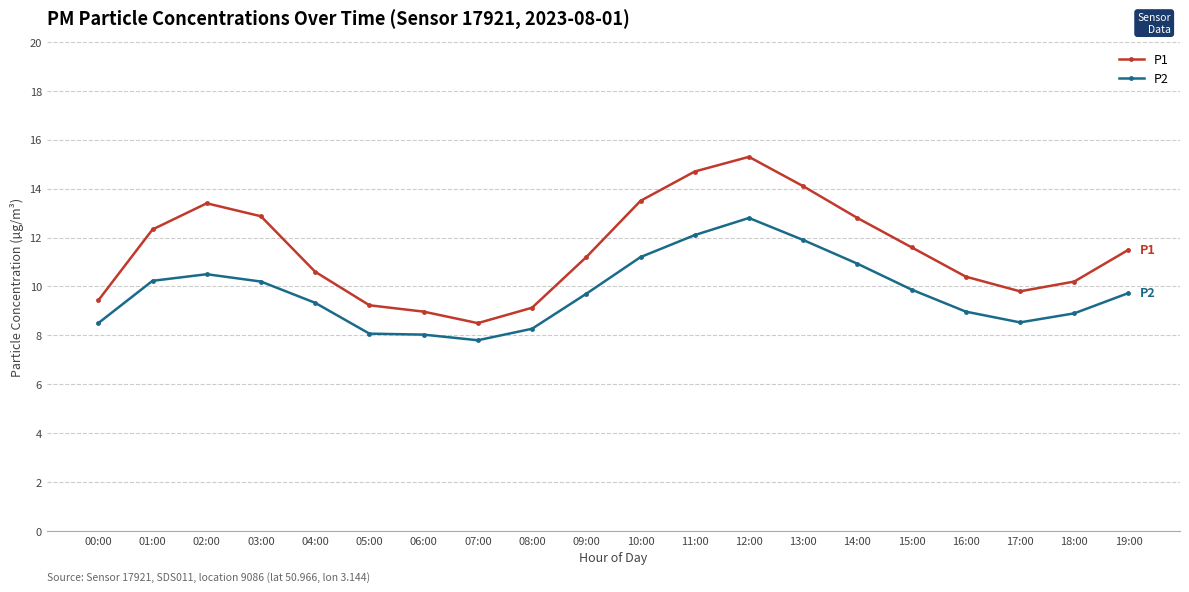

What is the sum of all P1 values?

229.6